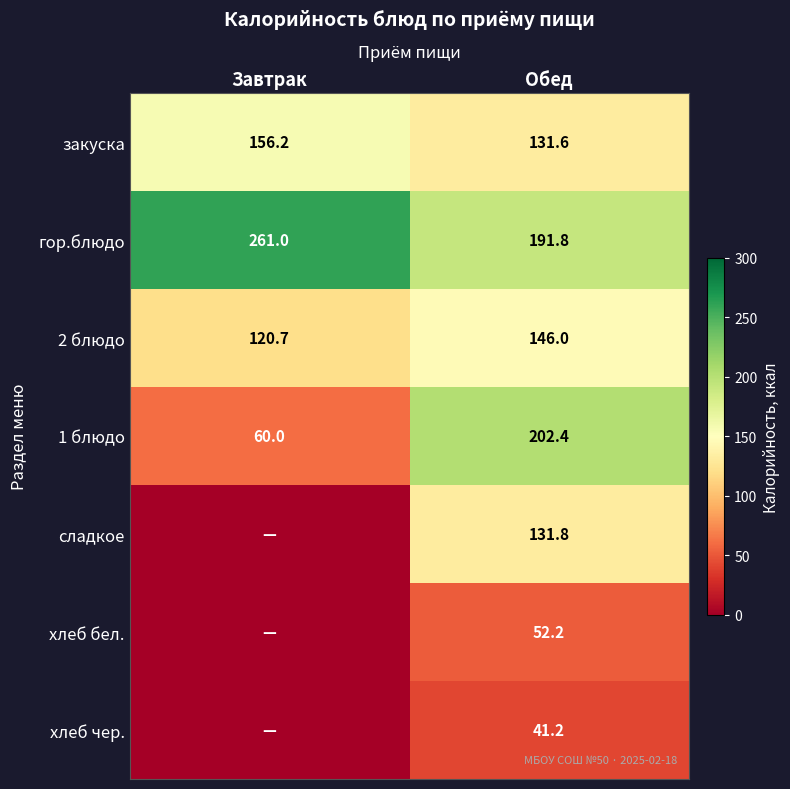

The value of 2 блюдо at Завтрак is 120.7. True or false?

True